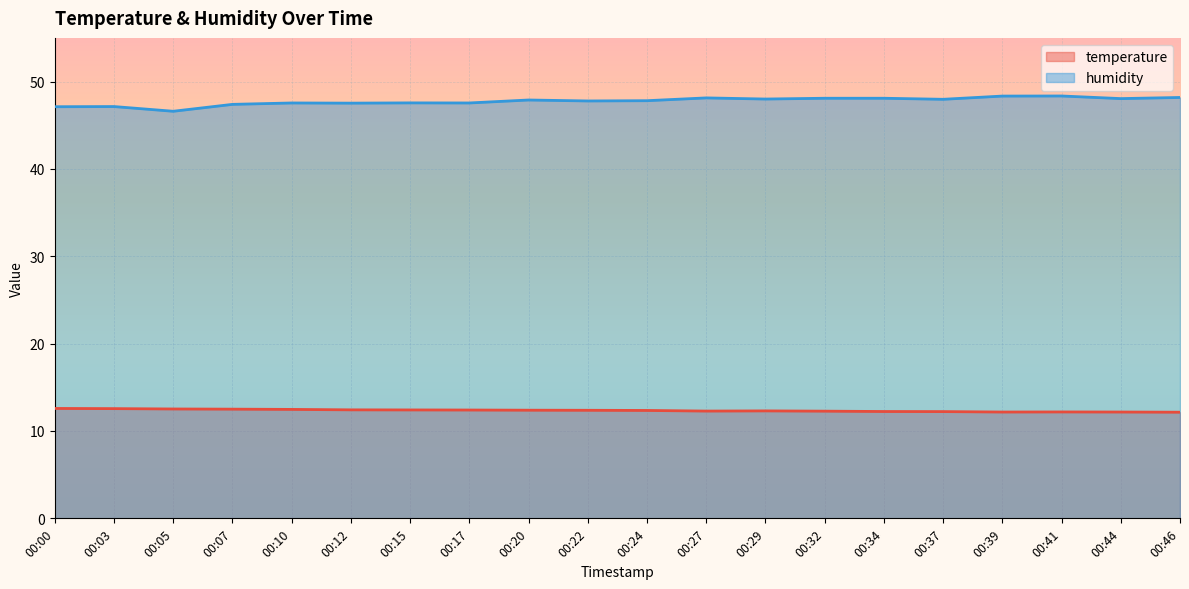

Is it true that temperature equals 18.4 at 00:37?

False